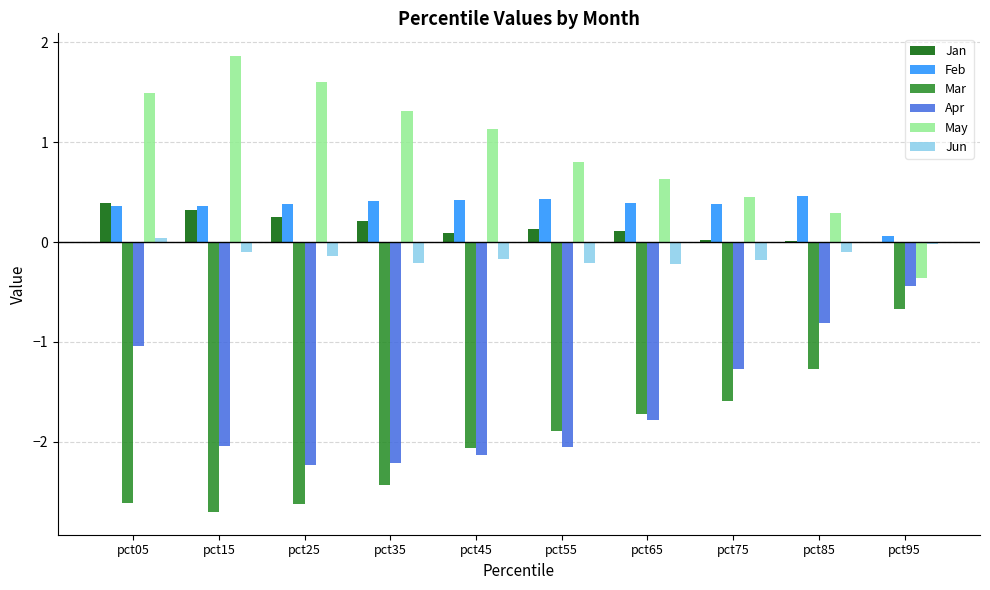

What is the sum of all May values?

9.2